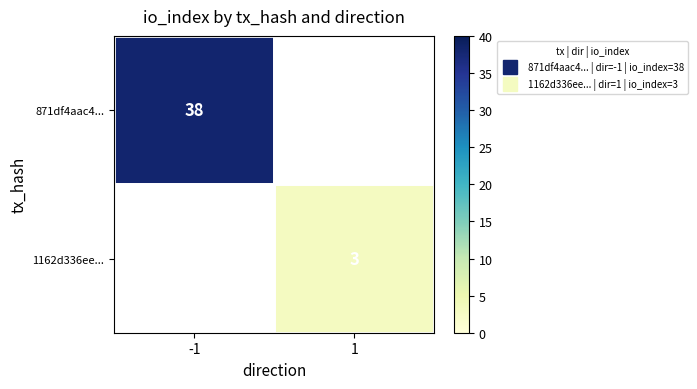

How many data points does each series have?

2